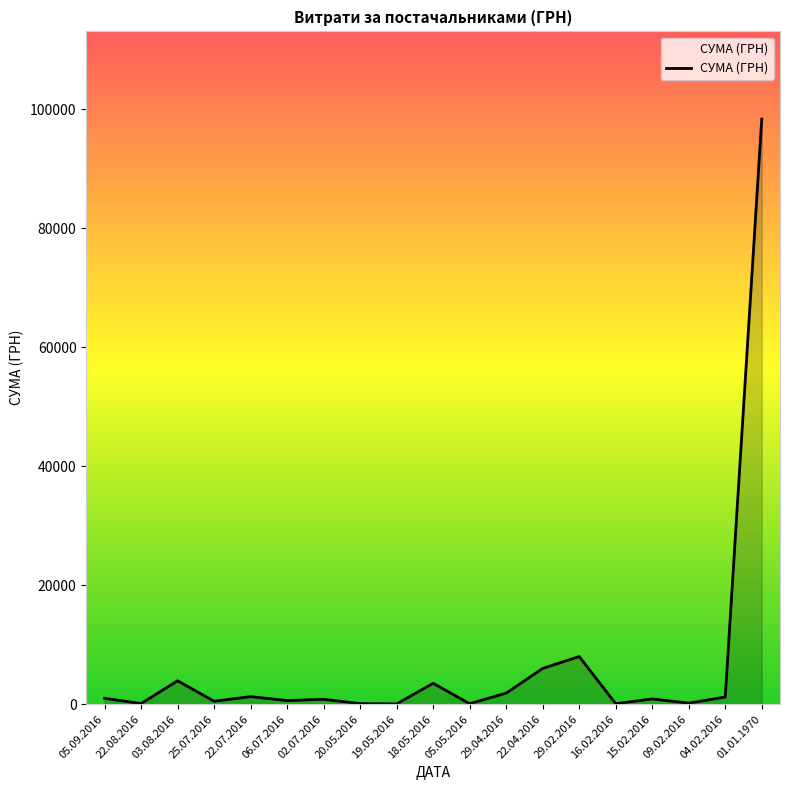

Which category has the highest value across all series?

01.01.1970